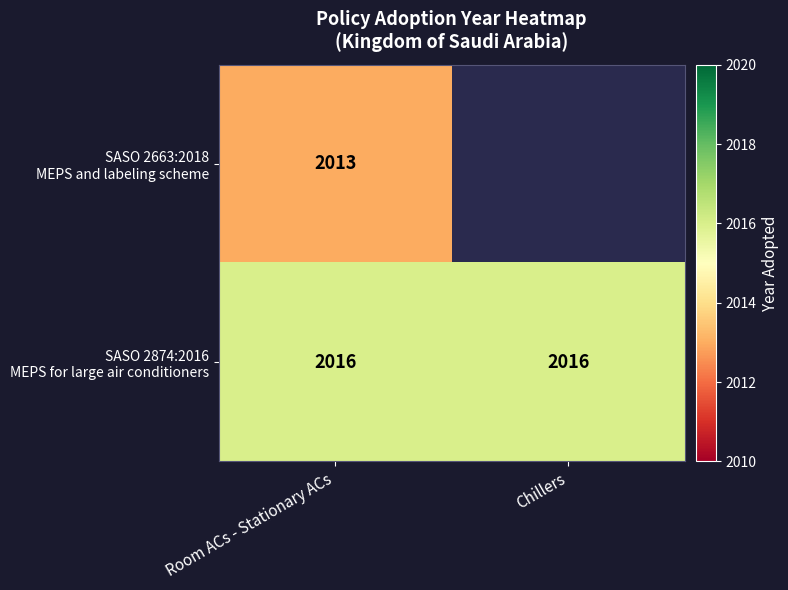

What is the spread (max minus min) of values at Room ACs - Stationary ACs?

3